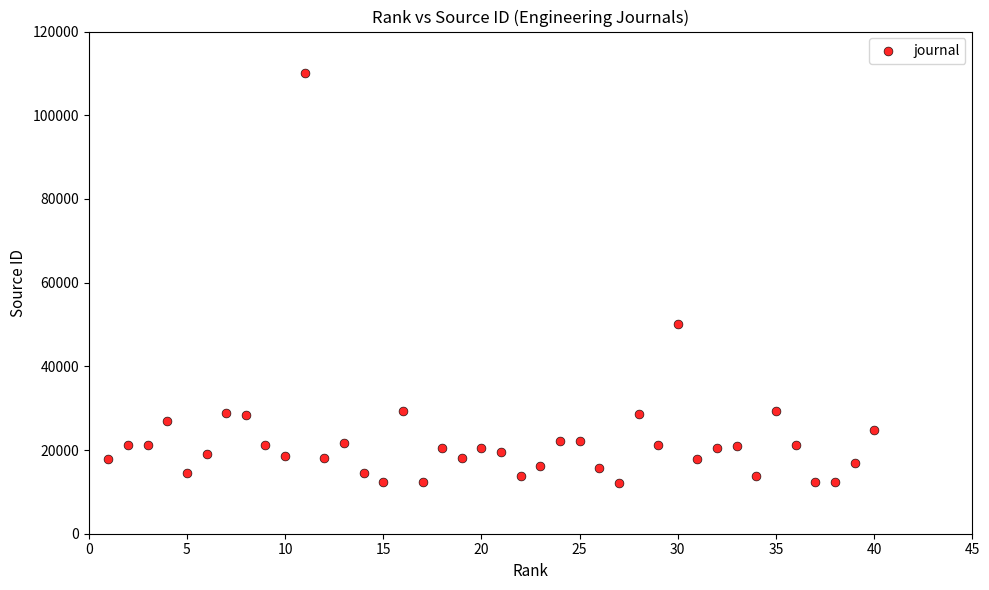

What Y value in the scatter plot is closest to 61121?

50170